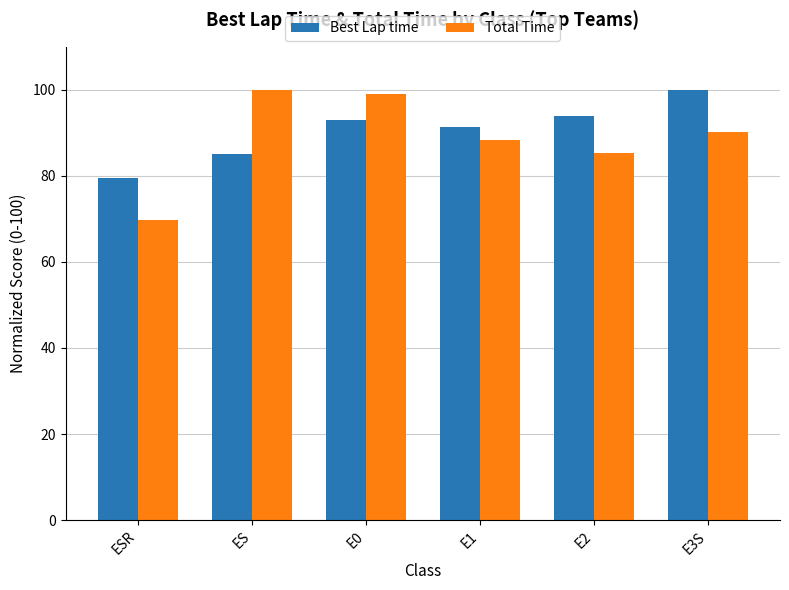

How many bars are there in each group?

2